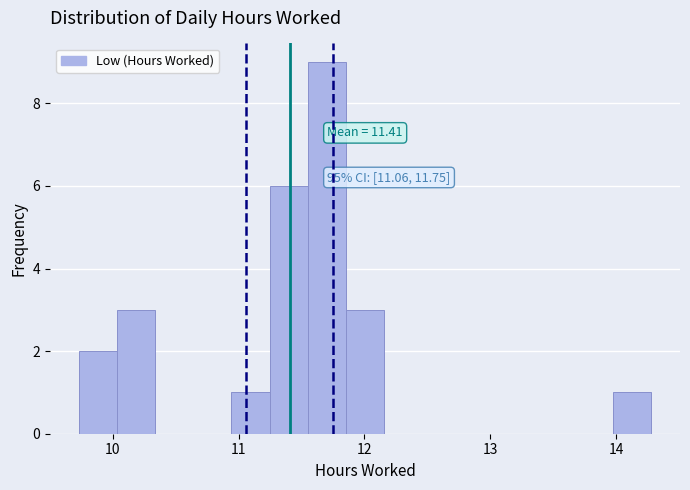

Read against the x-axis, roughly where is the centre of the tallest bar?

11.7